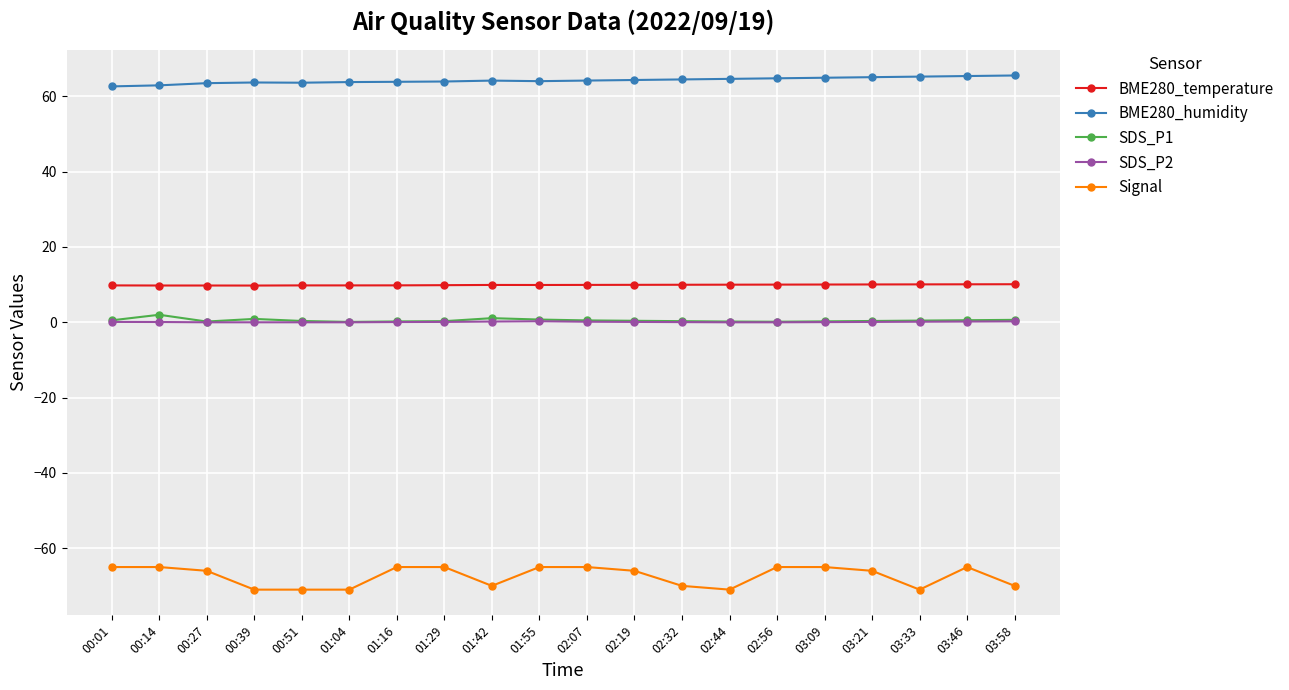

What is the label of the 16th point from the right?

00:51